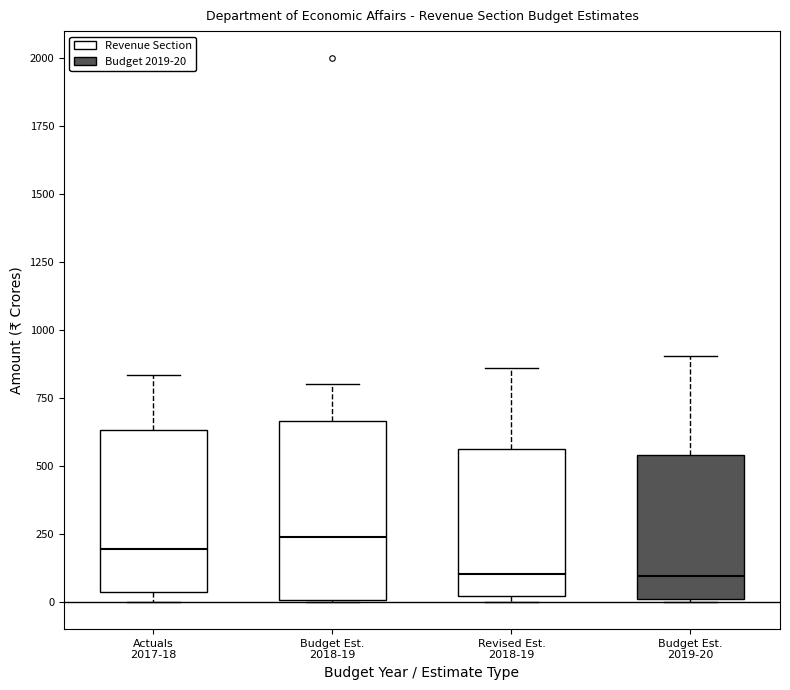

Where is the upper edge of the box for Actuals 2017-18 on the y-axis? The values are not printed on the chart, so give them approximately, as read against the axis.

650